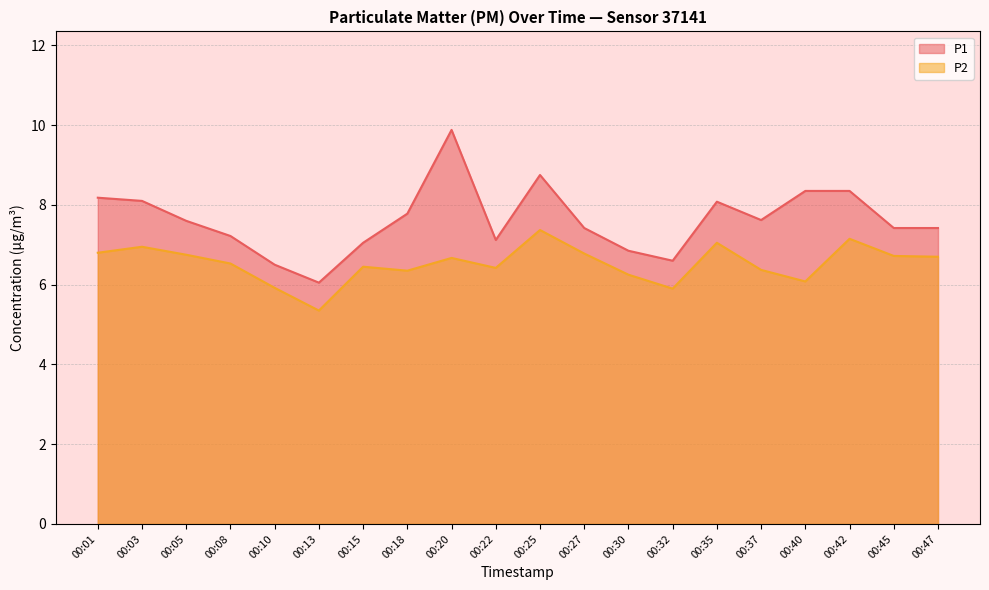

Where is the first local minimum for P2?

00:13